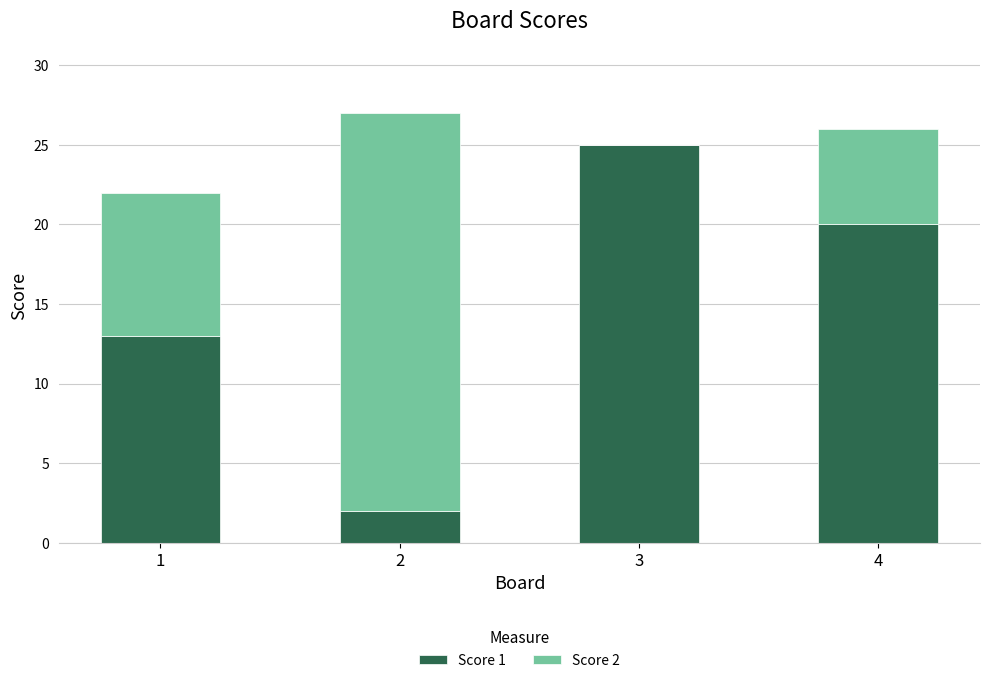

Reading left to right, transcribe the values for Score 1.

1=13	2=2	3=25	4=20